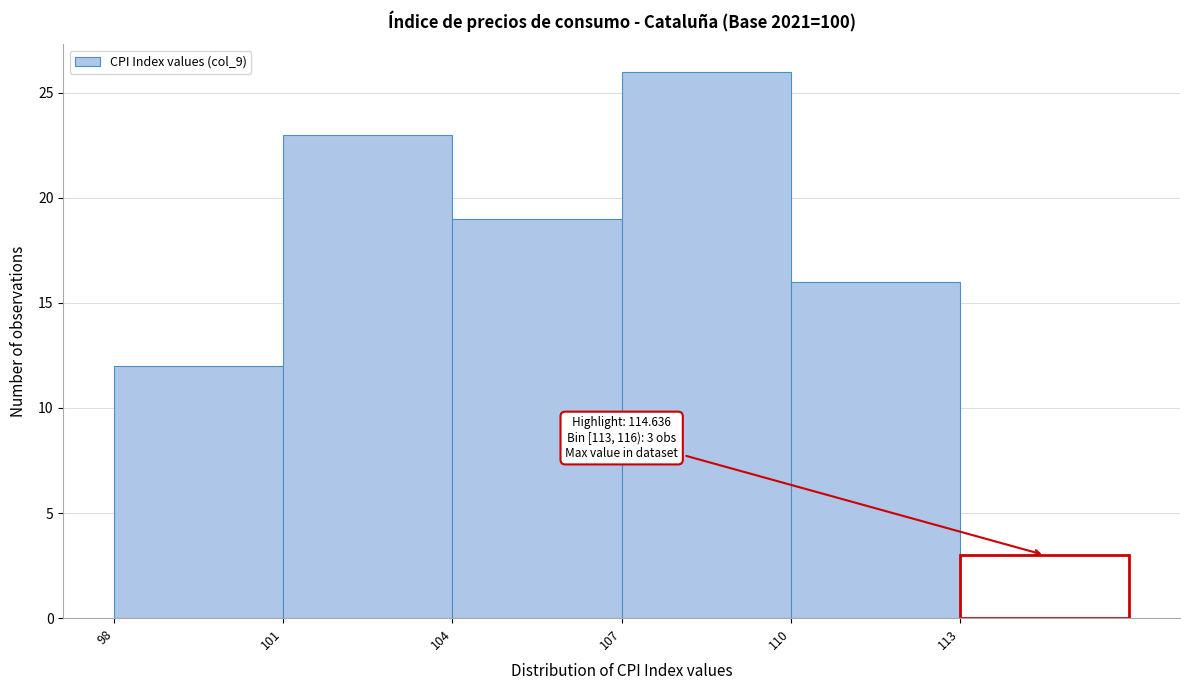

Which range on the x-axis has the tallest bar?

107 to 110